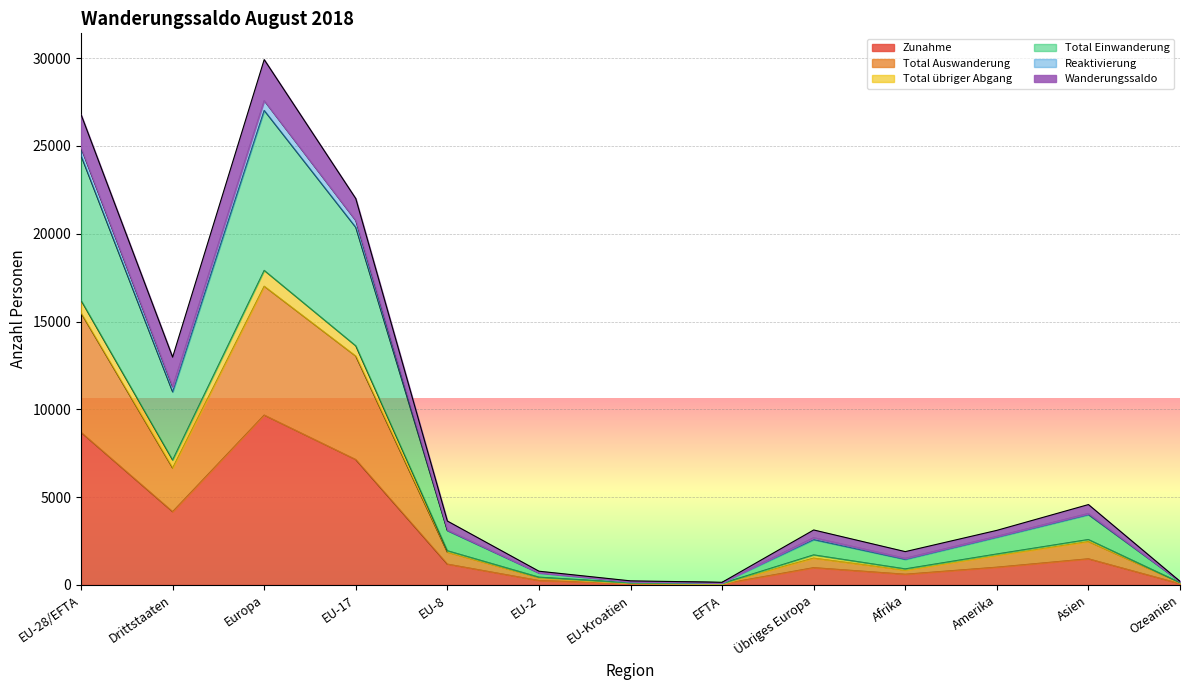

What is the maximum value for Zunahme?

9672